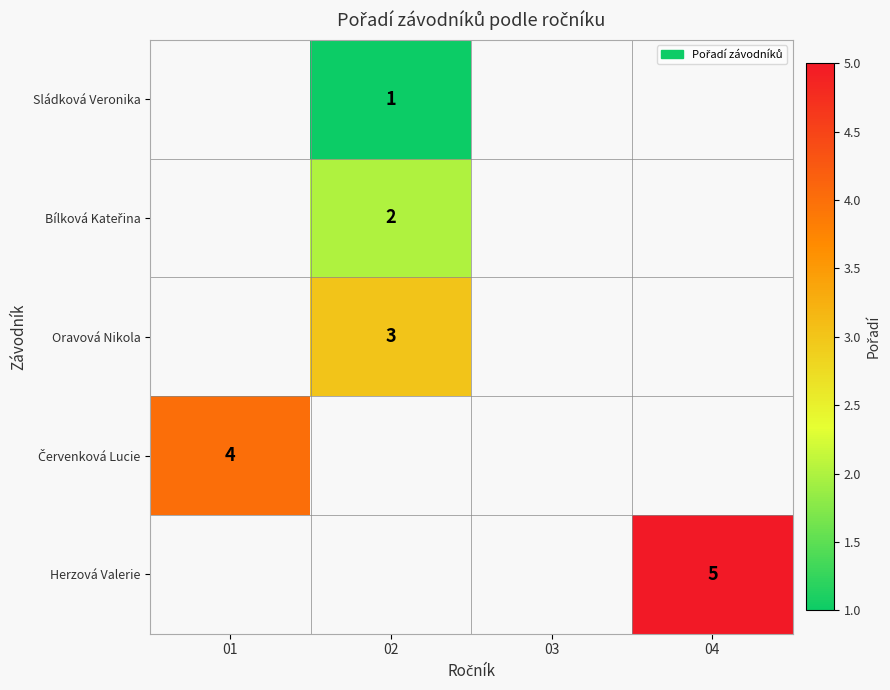

True or false: Sládková Veronika has a value of 1 at 02.

True